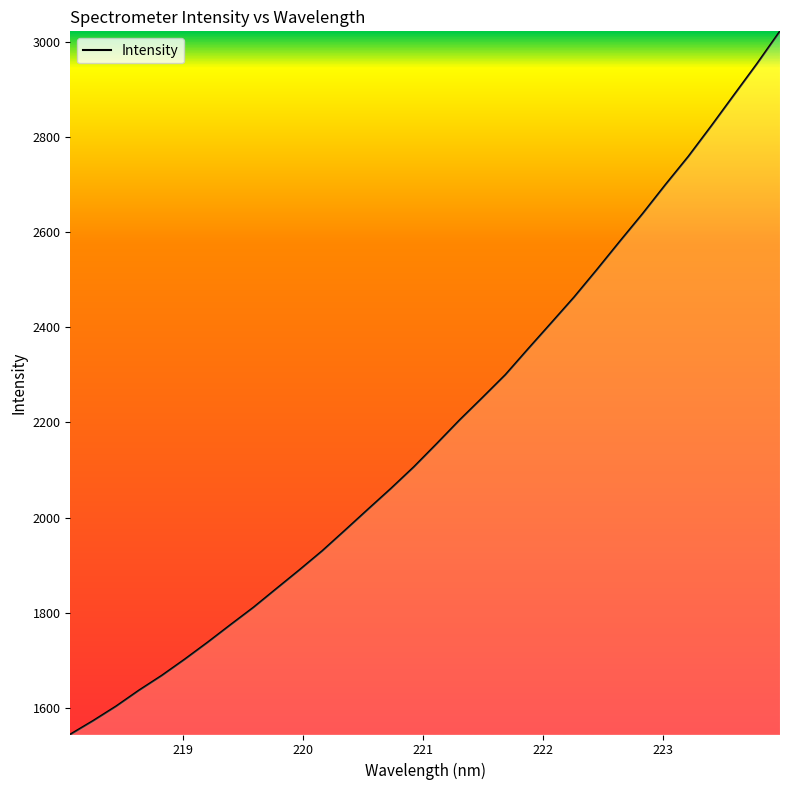

What is the minimum value shown in the chart?

1544.0